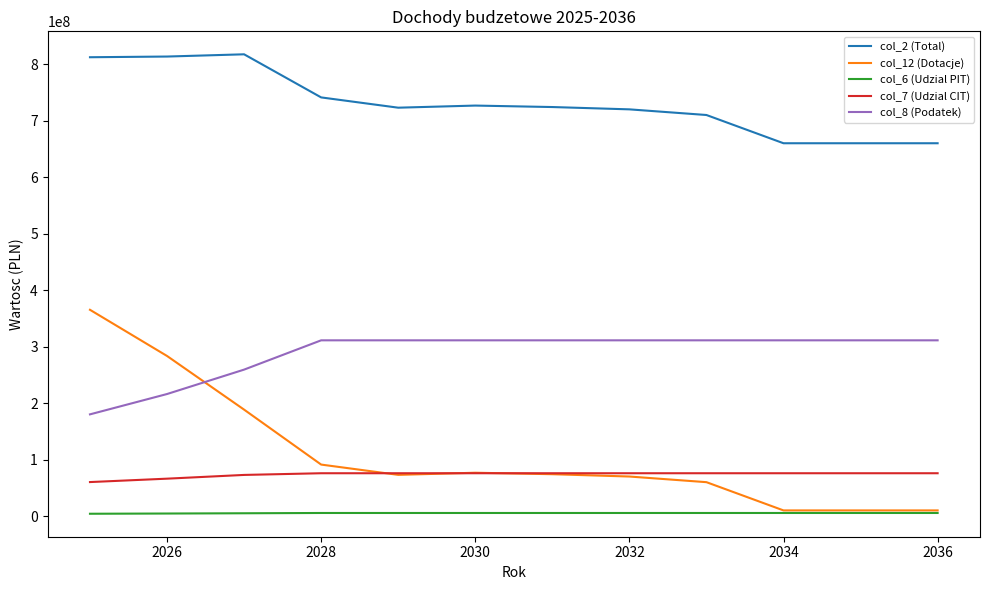

Which series has the widest spread of values?

col_12 (Dotacje)